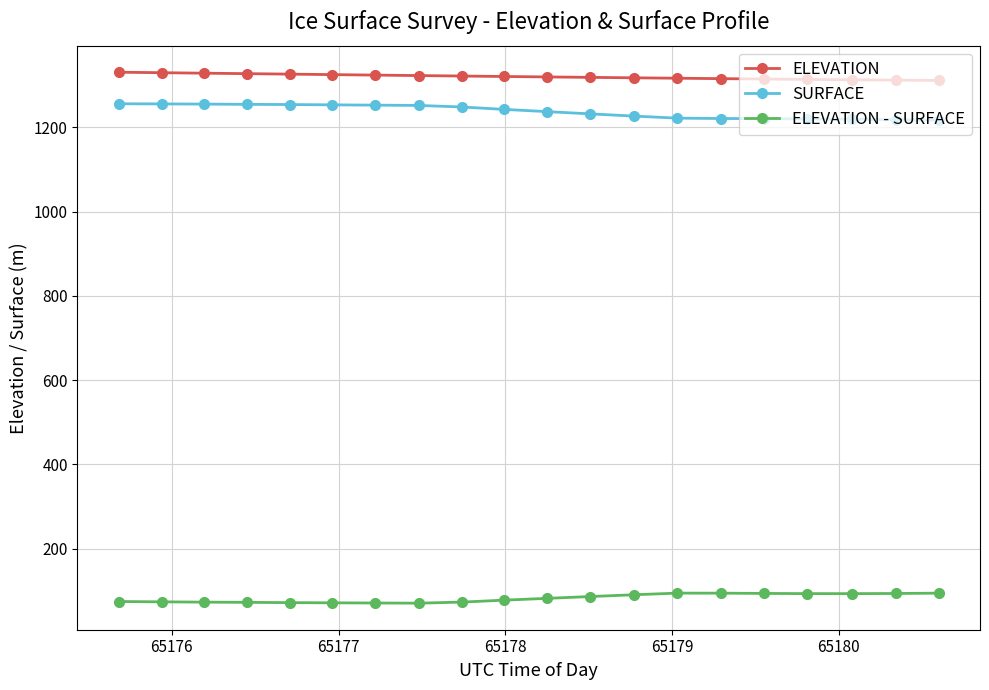

At how many categories does at least one series exceed 117?

20